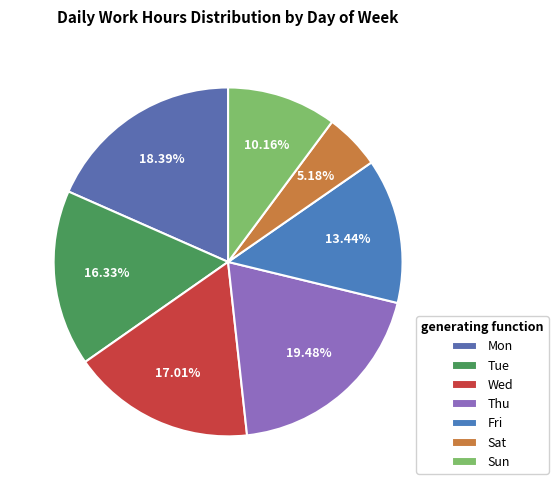

Which category has the smallest portion of the pie?

Sat